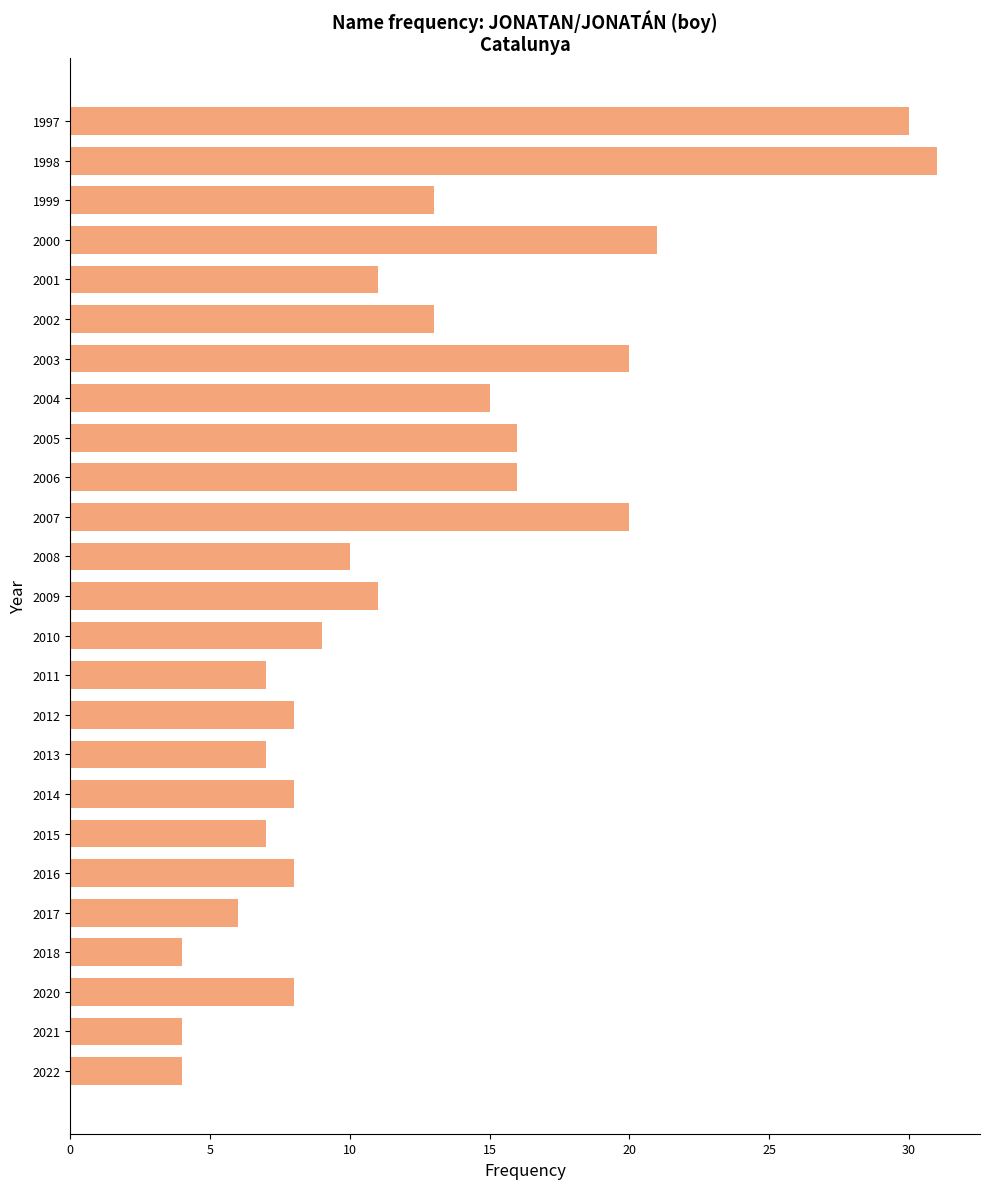

Reading top to bottom, list all the values displayed in this chart.

30	31	13	21	11	13	20	15	16	16	20	10	11	9	7	8	7	8	7	8	6	4	8	4	4